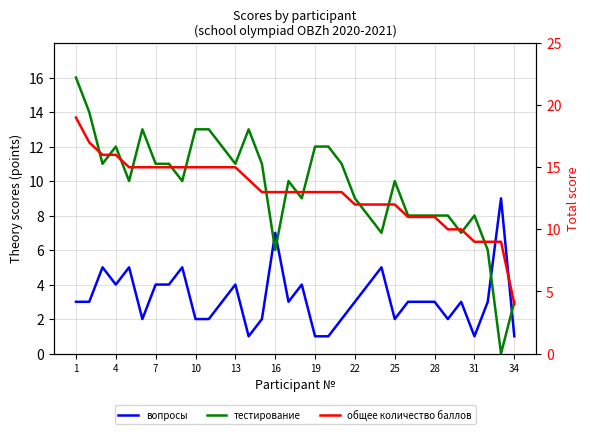

At how many categories does at least one series exceed 2?

34